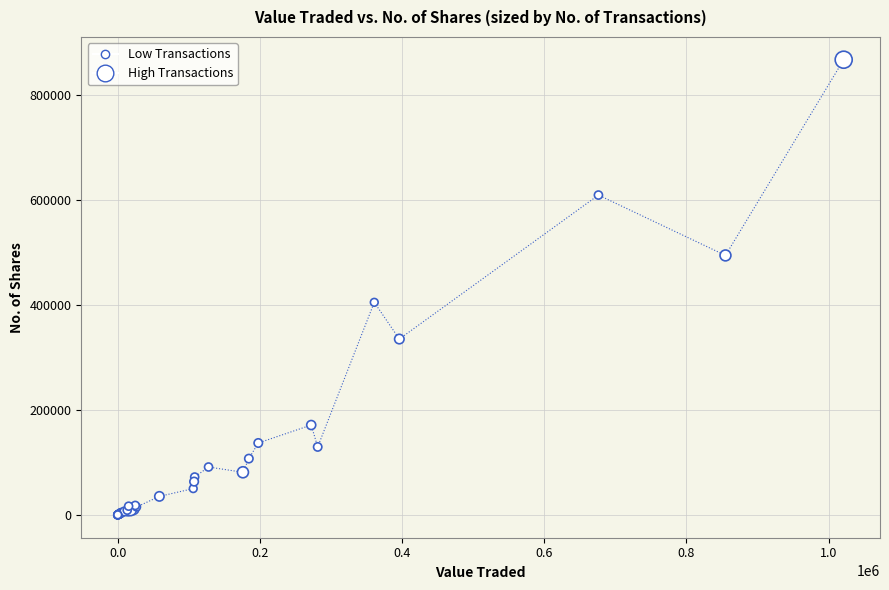

What Y value in the scatter plot is closest to 433436?

404889